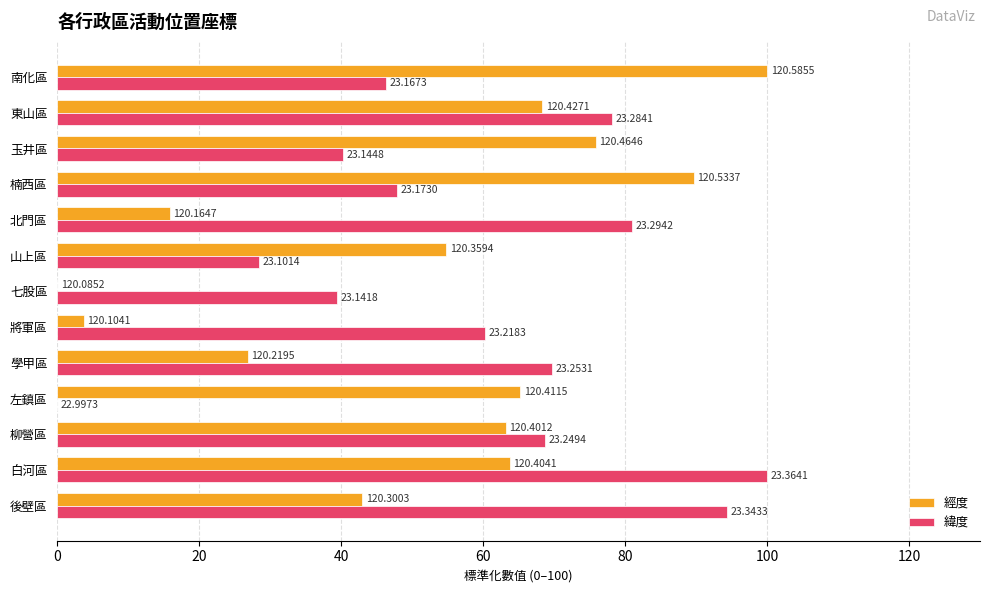

What is the maximum value shown in the chart?

100.0